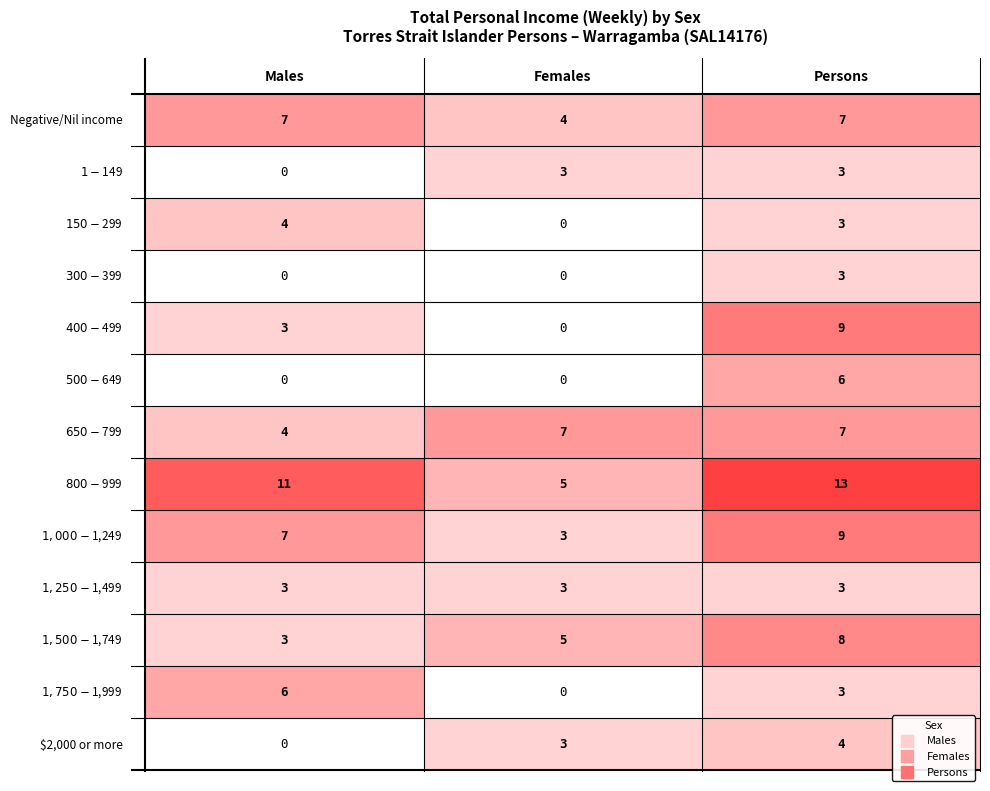

What is the difference between the maximum and minimum values in the Females series?

7